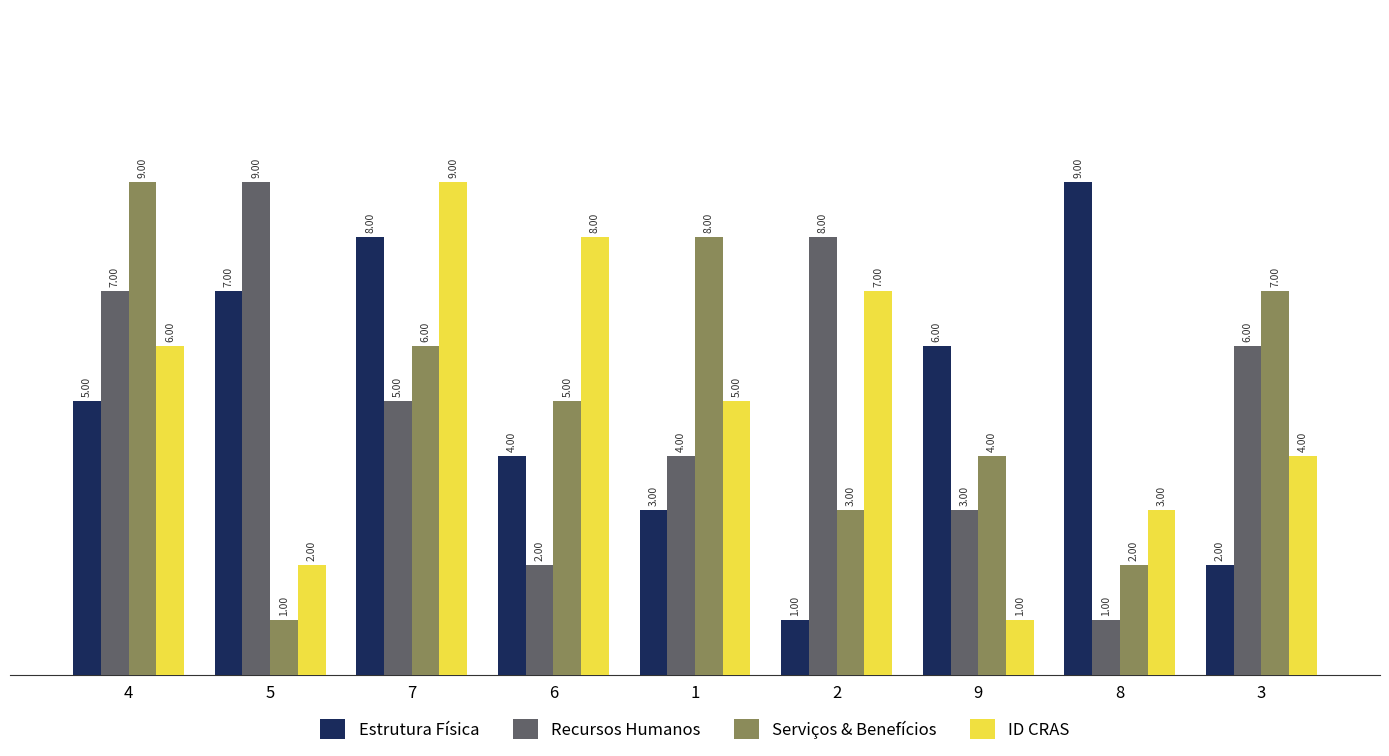

Rank the categories by Estrutura Física value from highest to lowest.

8, 7, 5, 9, 4, 6, 1, 3, 2